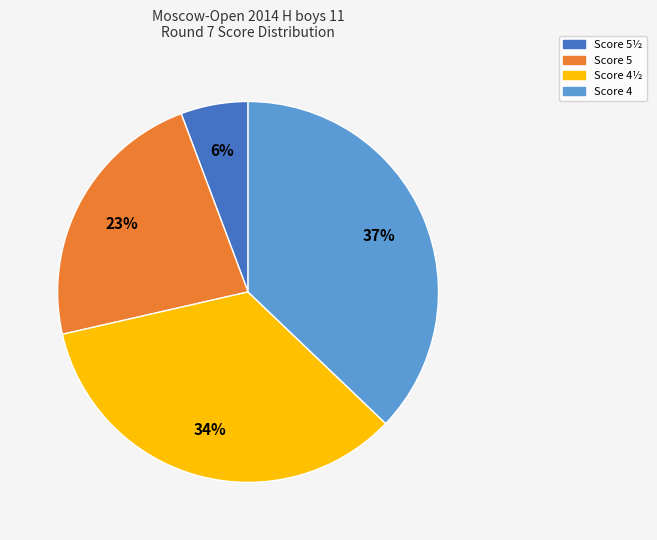

To the nearest percent, what is the average slice percentage?

25%